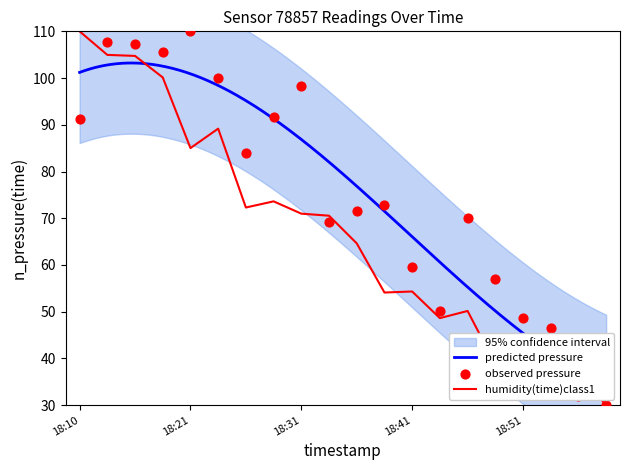

Which series reaches the maximum Y coordinate?

pressure